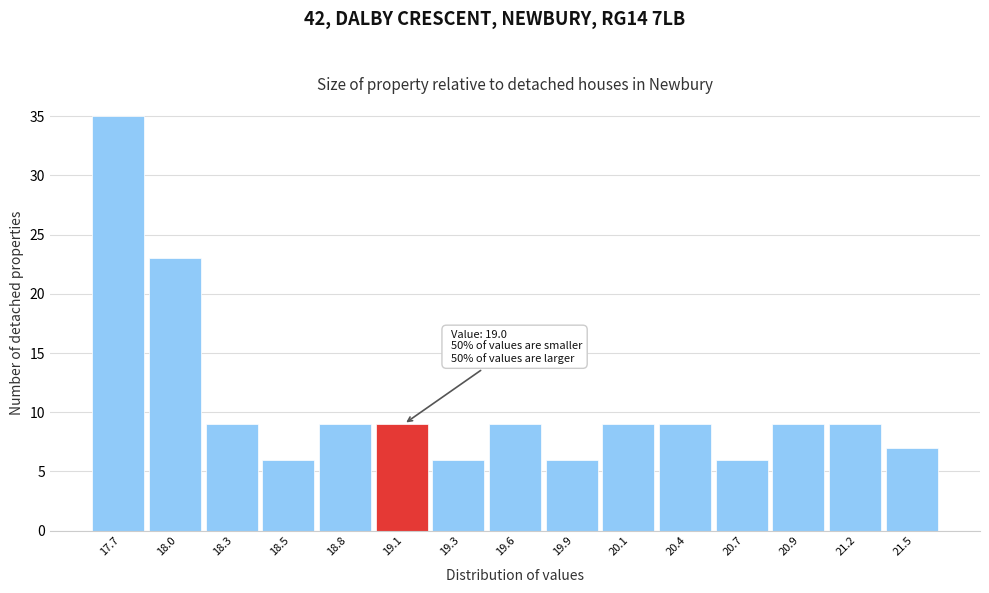

Over which range of the x-axis is the bar tallest?

17.60 to 17.85